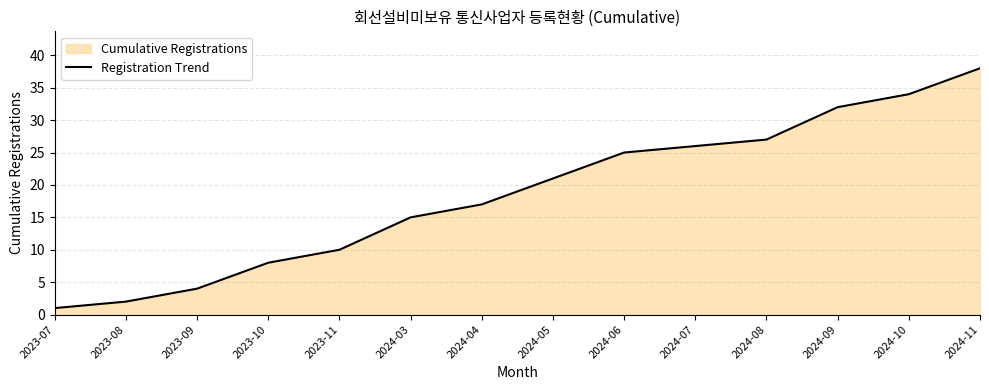

What position from the right is 2023-07?

14